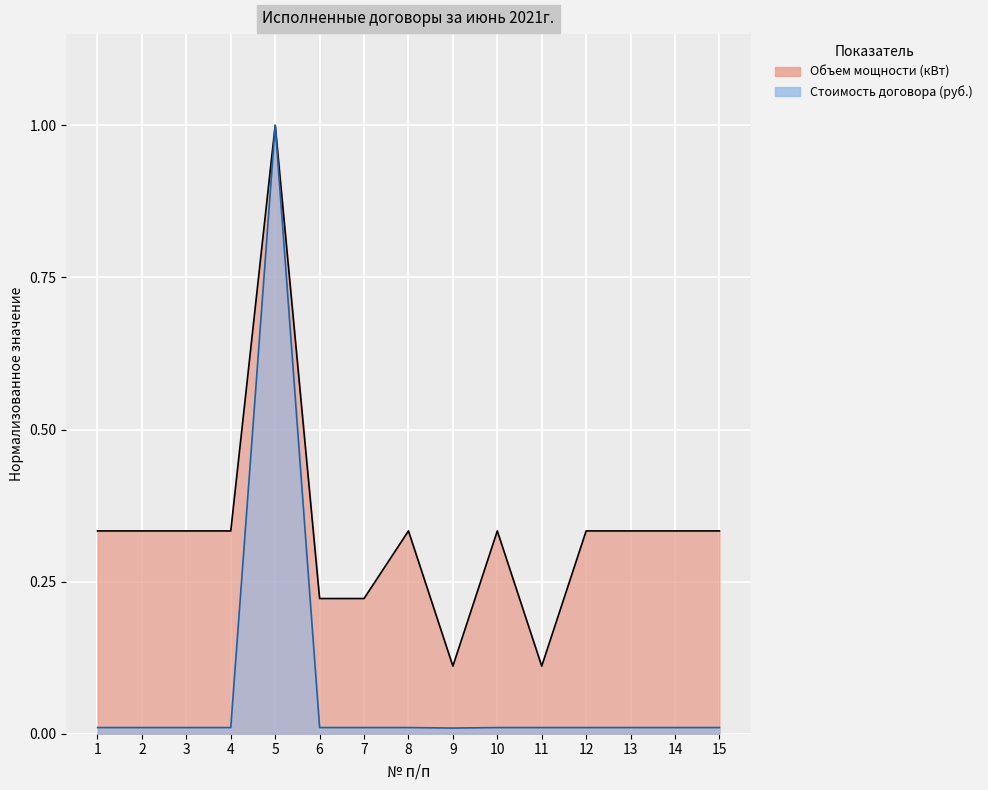

What is the average value of the Объем мощности (кВт) series?

0.3